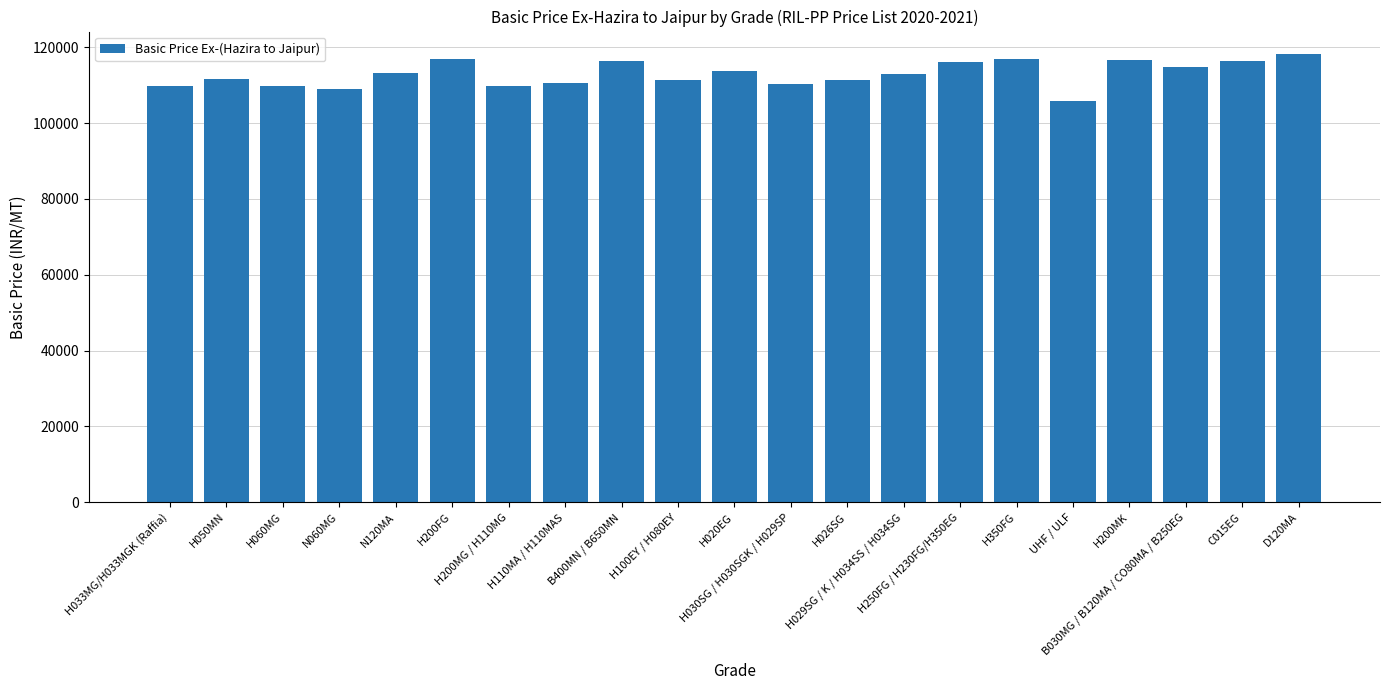

What is the average value?

112939